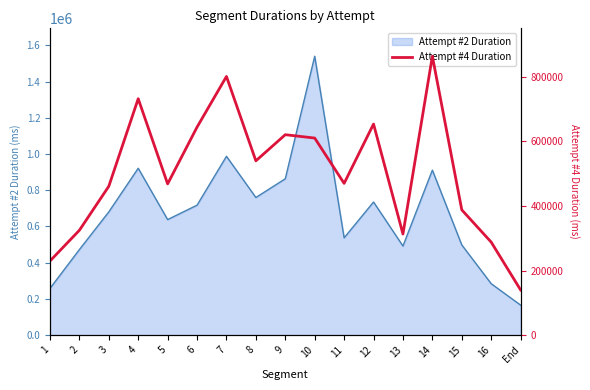

What is the average value?

502719